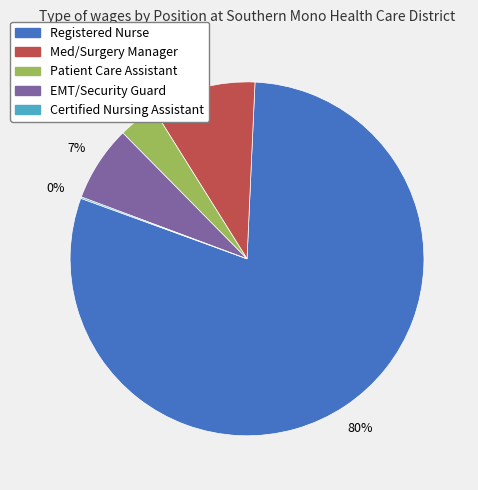

Combined, do Med/Surgery Manager and EMT/Security Guard account for over 50%?

No